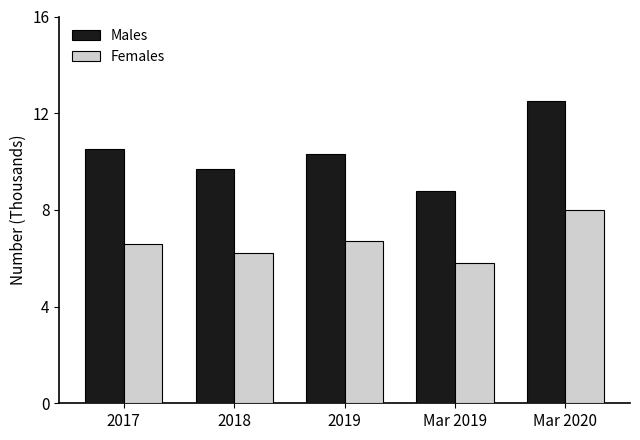

Is it true that Males equals 2.8 at Mar 2019?

False